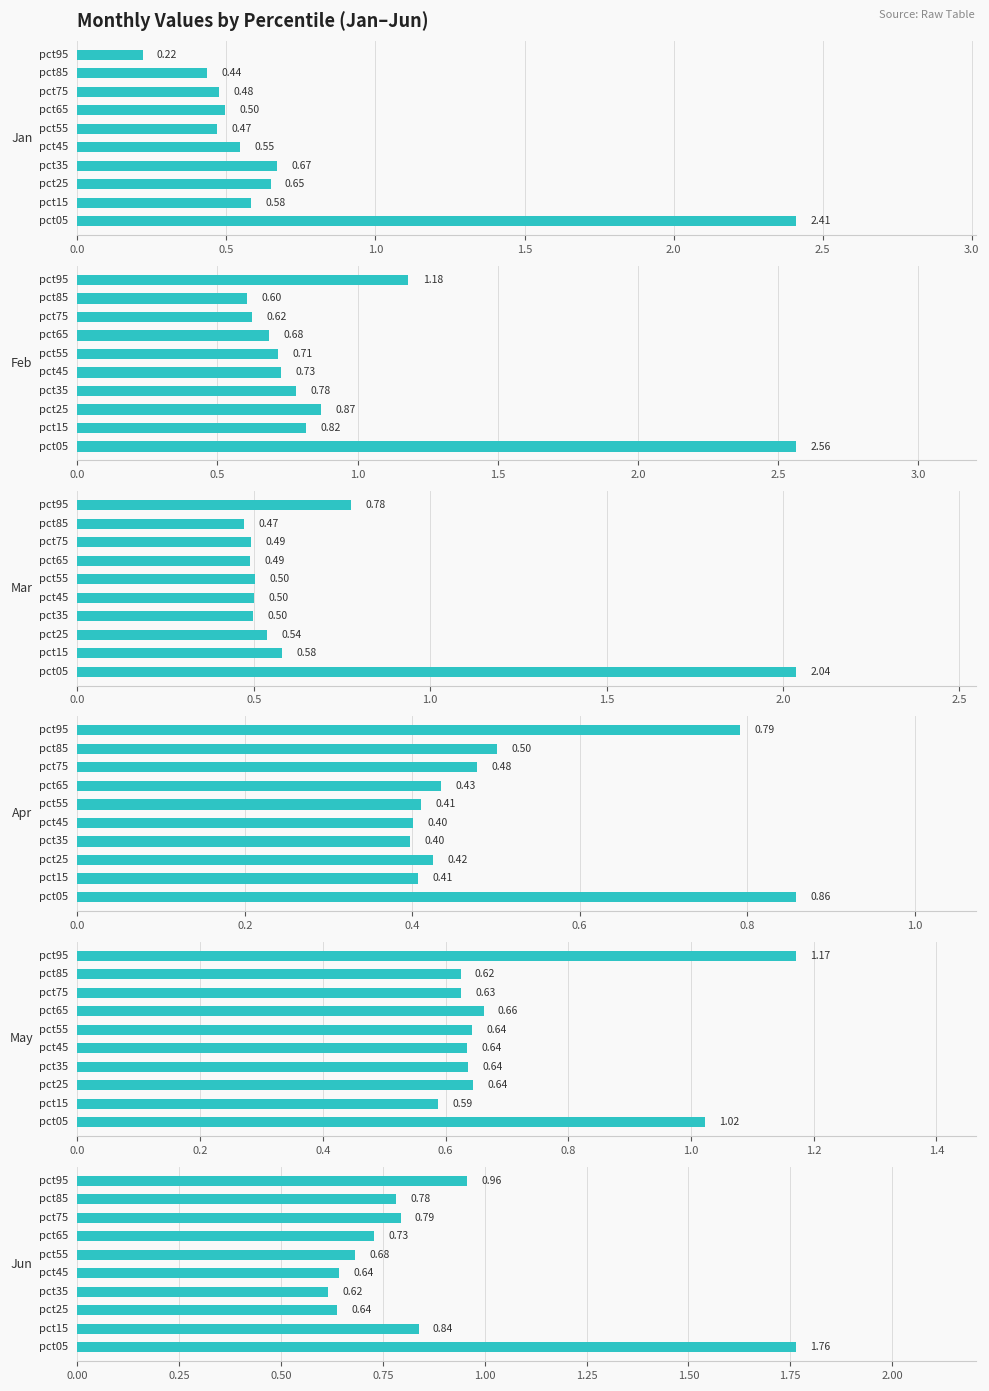

How many Apr values are between 0 and 1?

10